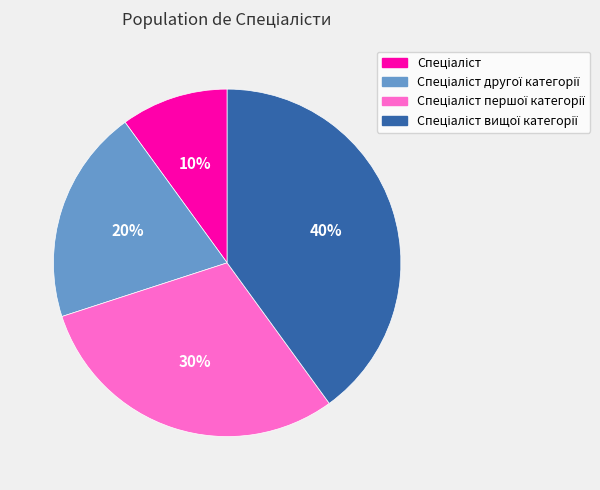

To the nearest percent, what is the average slice percentage?

25%